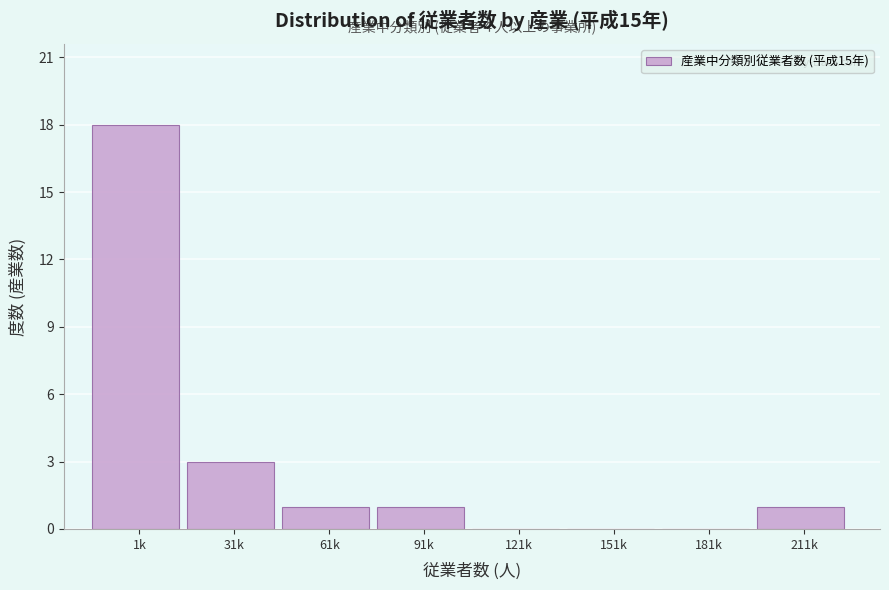

Reading right to left, transcribe all the data shown in this chart.

211k=1	181k=0	151k=0	121k=0	91k=1	61k=1	31k=3	1k=18